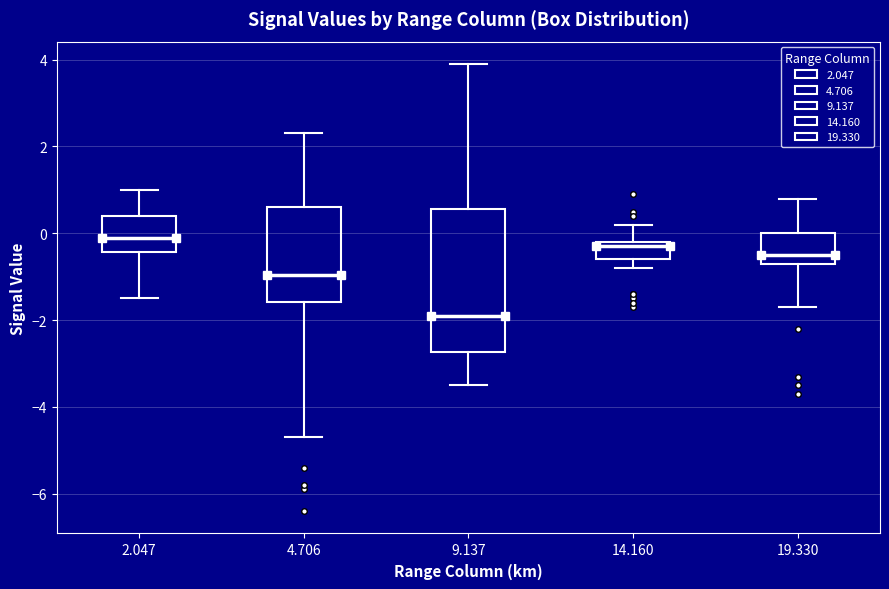

Which box has the lowest median line?

9.137